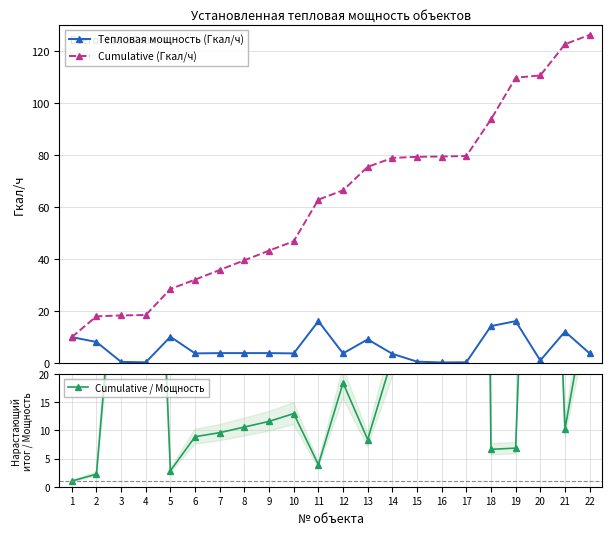

What is the spread (max minus min) of values at 15?

183.8